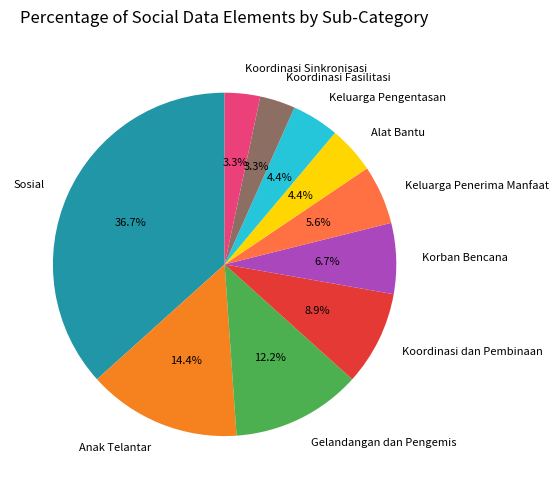

True or false: Sosial accounts for 37% of the total.

True